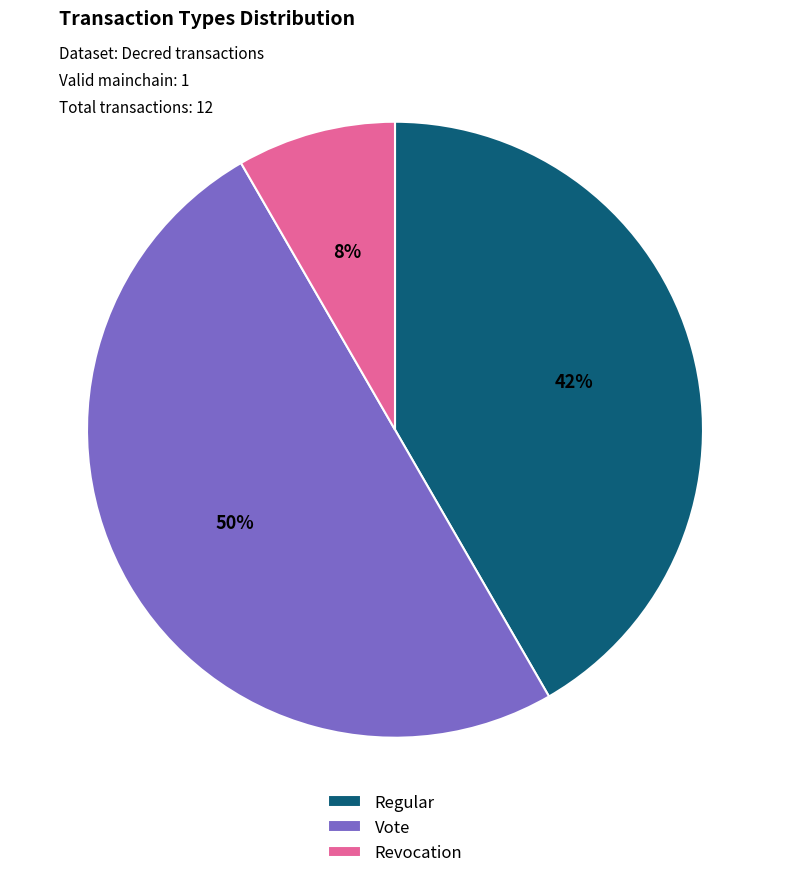

How many slices are in this pie chart?

3